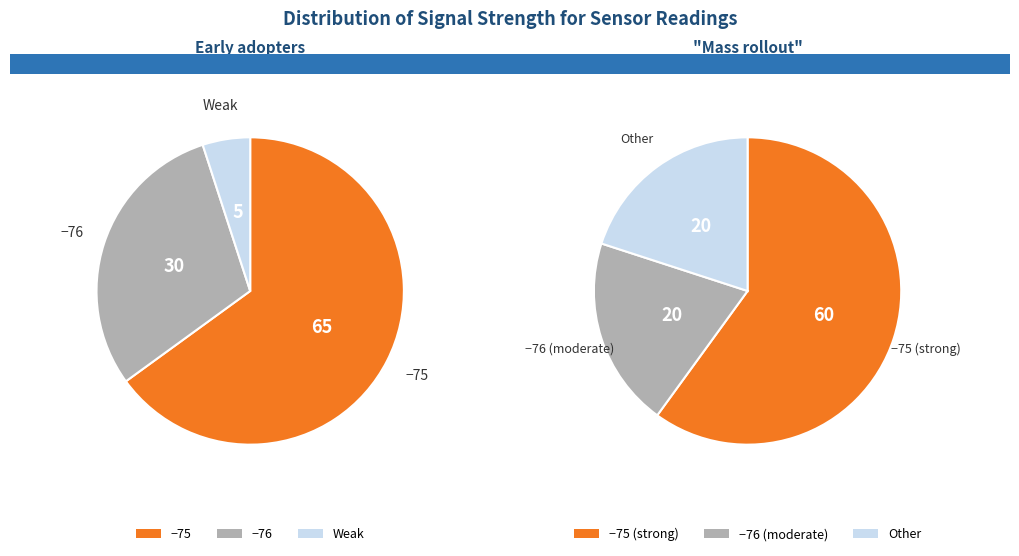

Is it true that 37 is 9% of the pie?

False